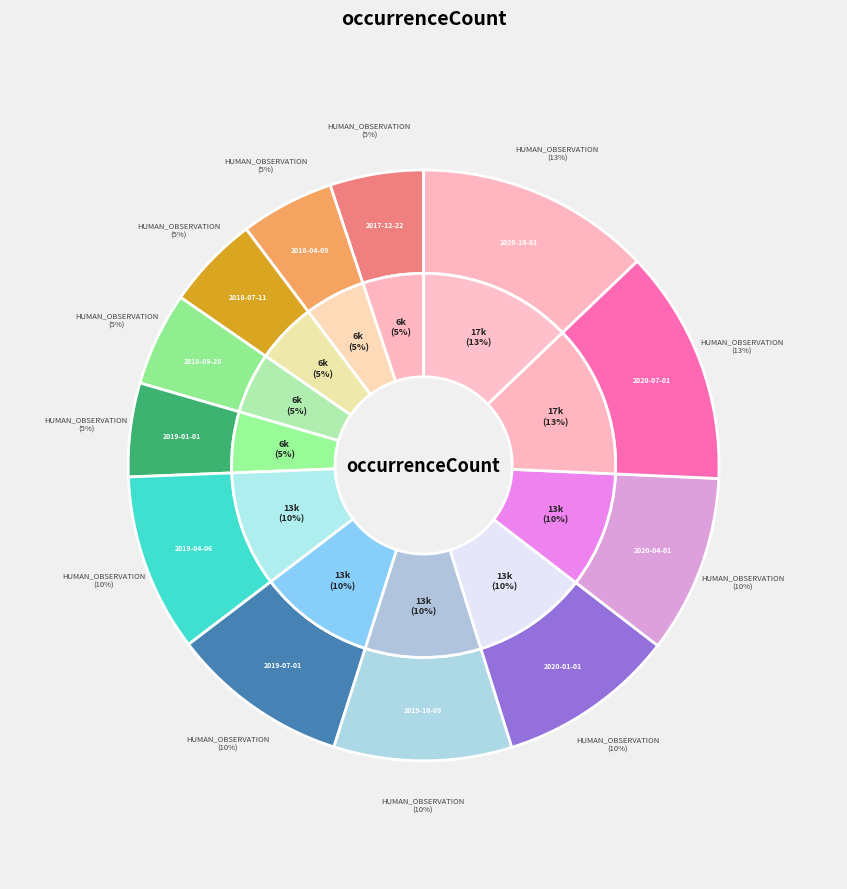

To the nearest percent, what portion does 2019-04-06 represent?

10%